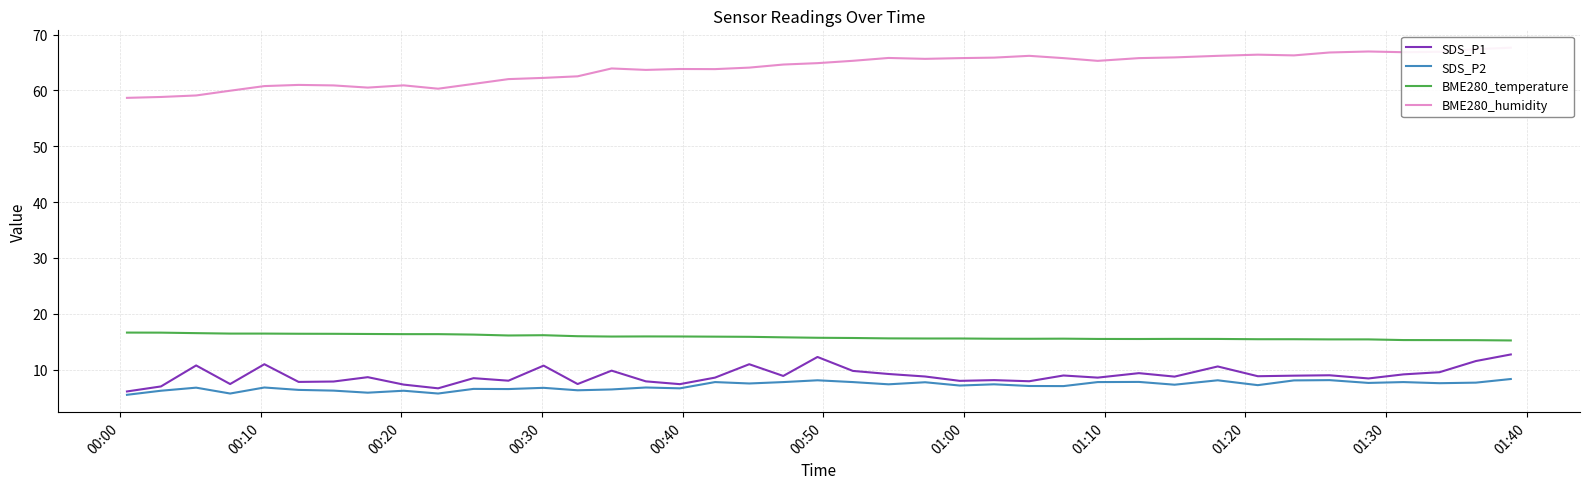

What is the maximum value for SDS_P1?

12.7